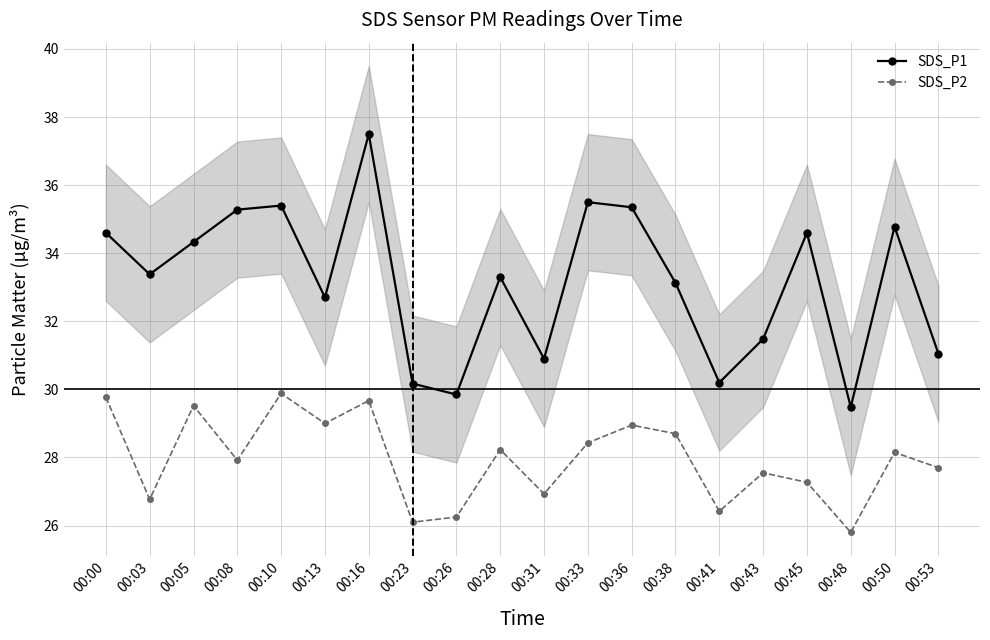

True or false: SDS_P2 and SDS_P1 intersect in this chart.

False